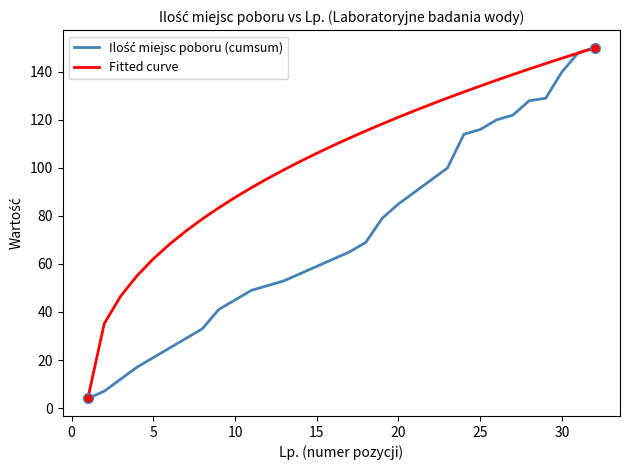

What is the lowest value of the Fitted curve series?

4.0